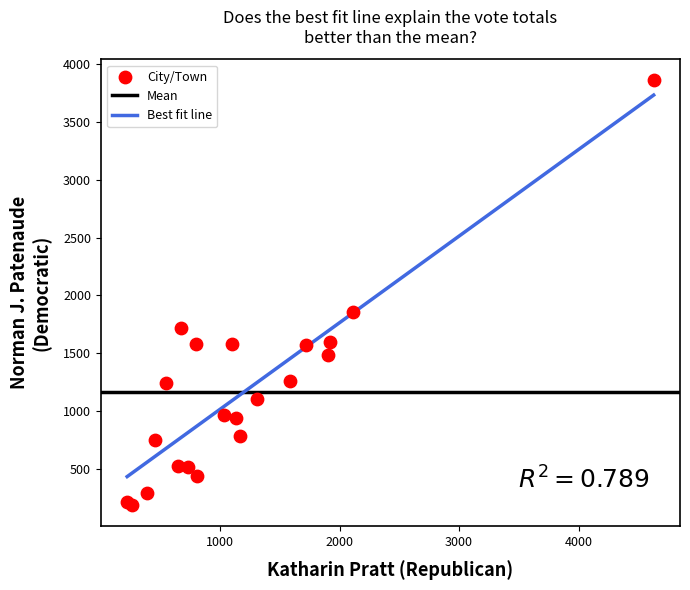

What Y value in the scatter plot is closest to 2023?

1858